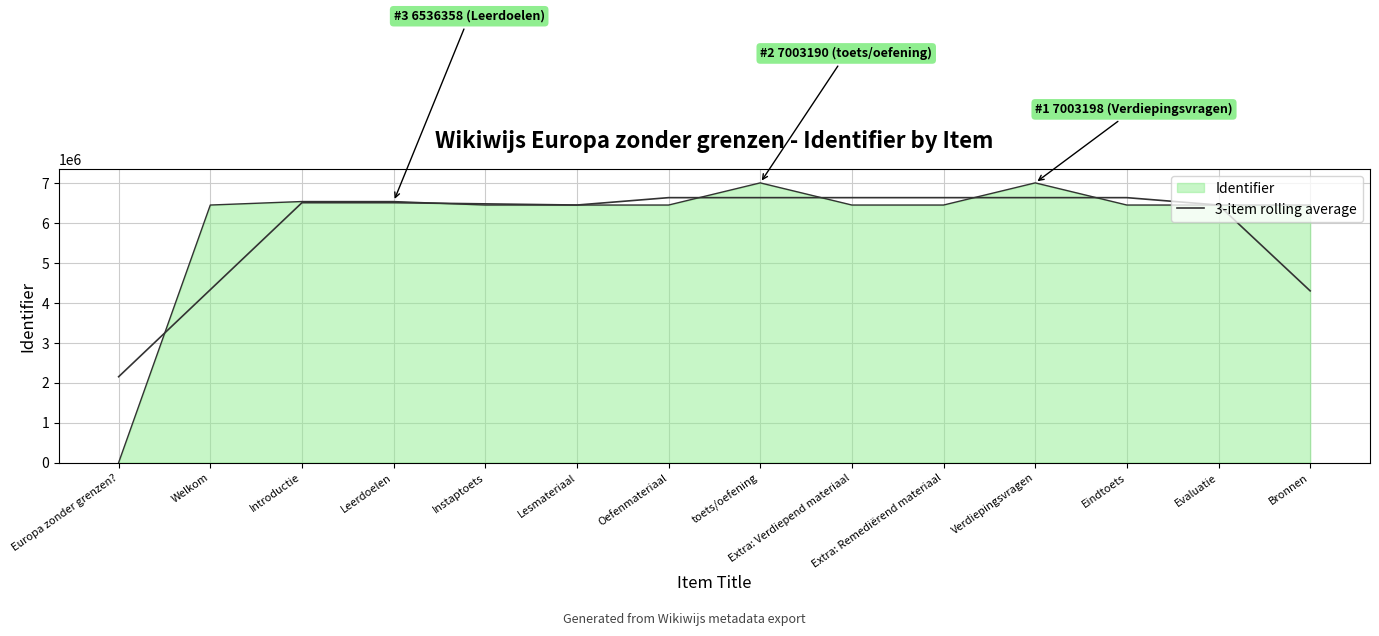

Does the chart have visible grid lines?

Yes